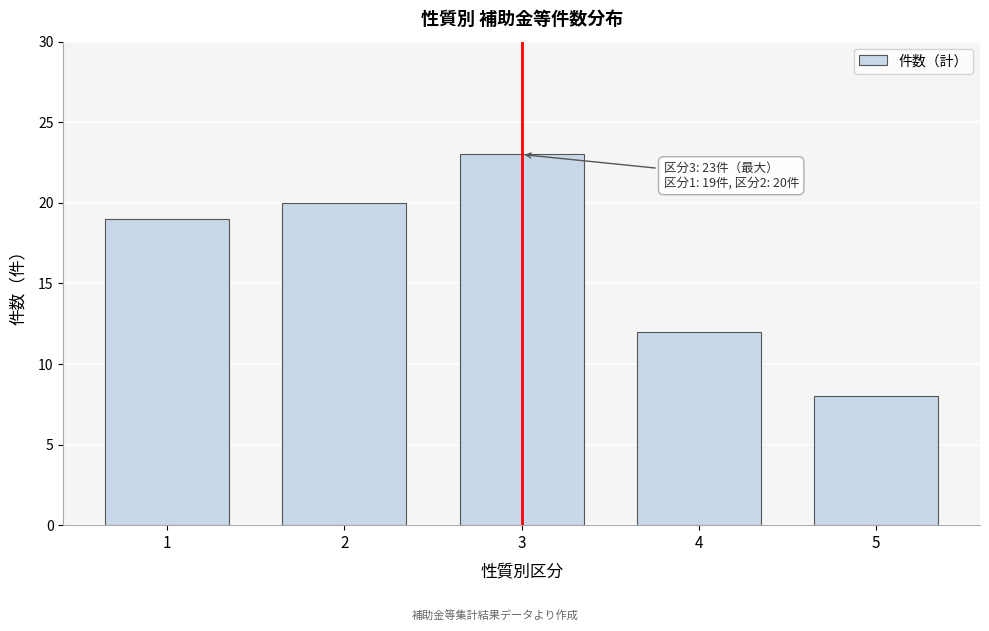

Reading left to right, what are all the values shown in this chart?

1=19	2=20	3=23	4=12	5=8